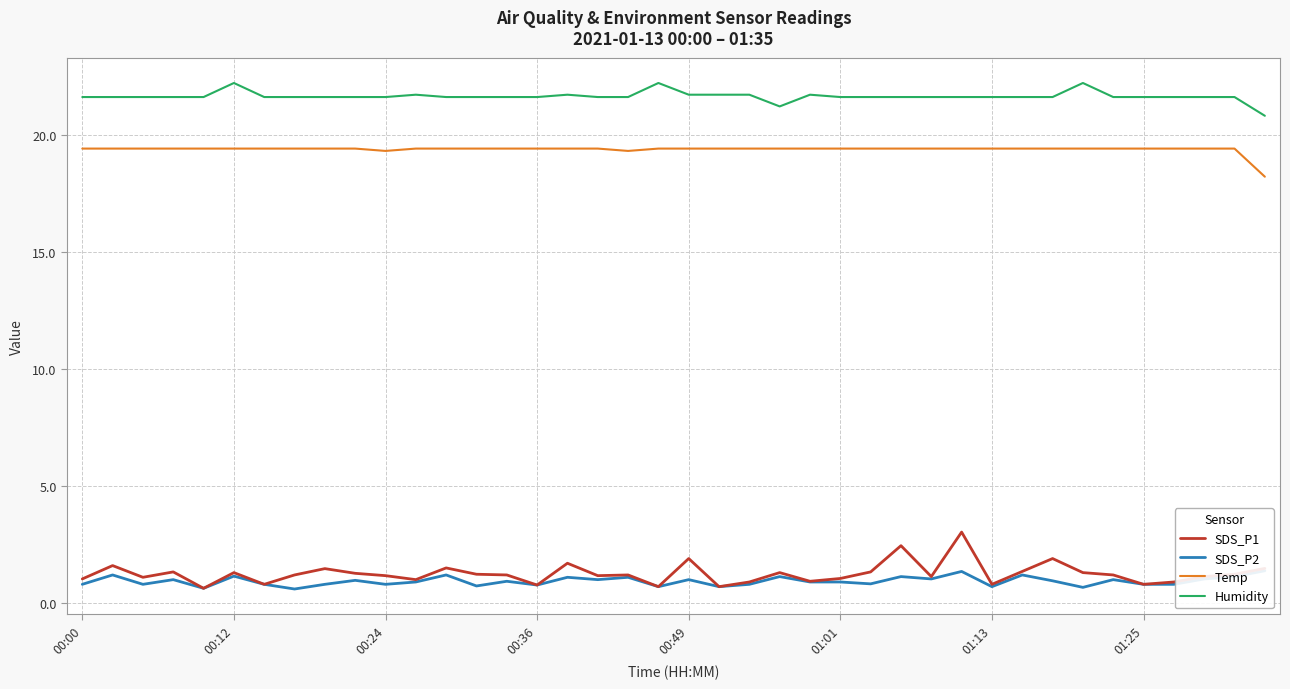

What position from the right is 14?

26